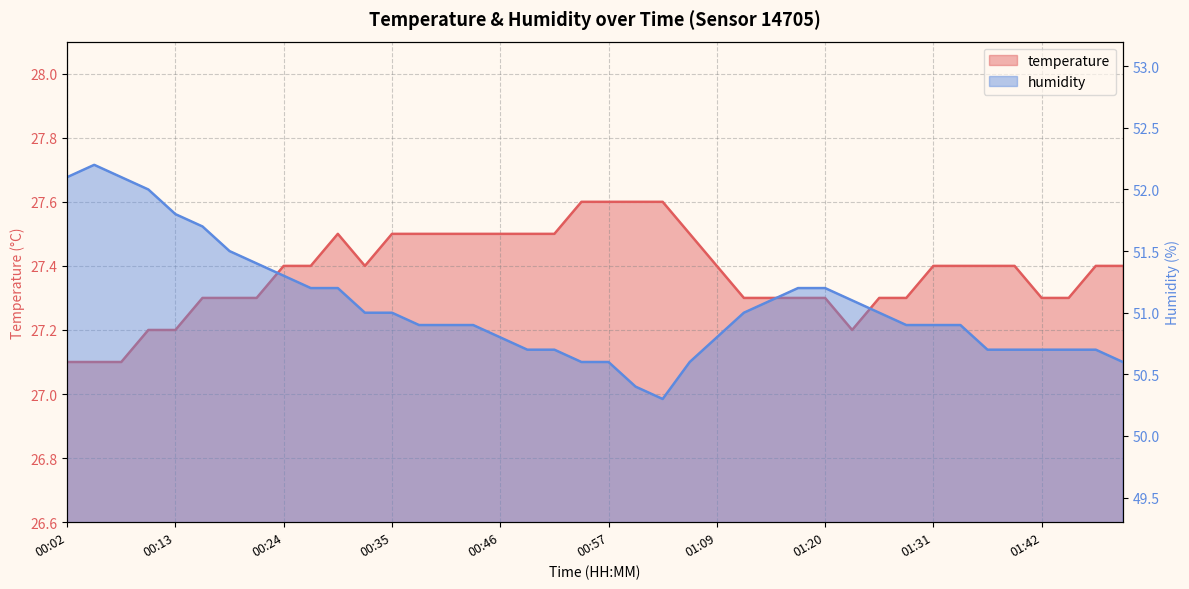

At which category does humidity reach its first local peak?

00:05